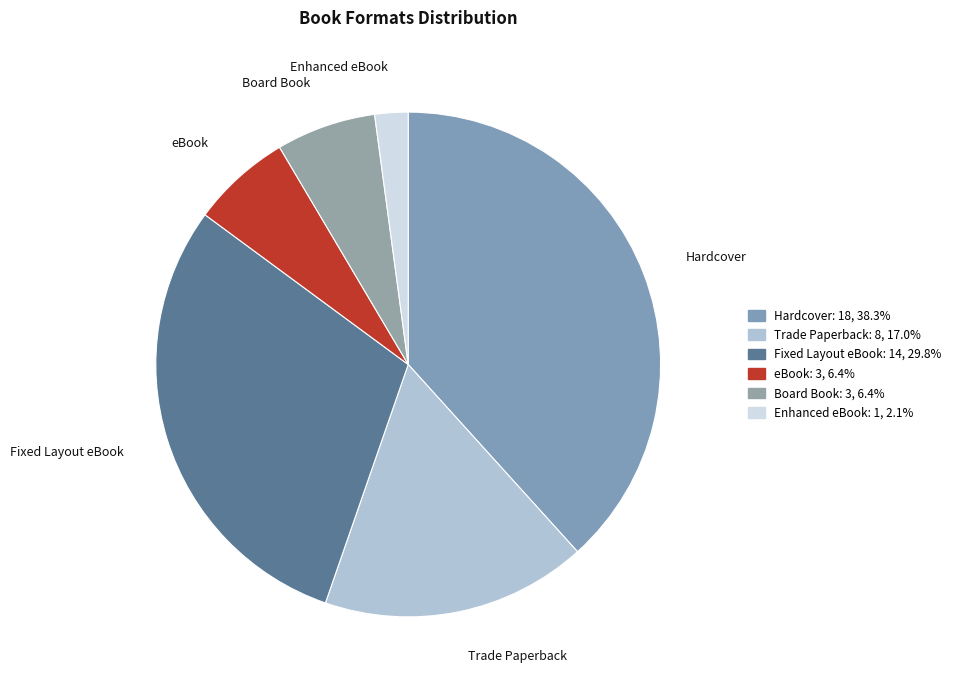

How many slices are in this pie chart?

6